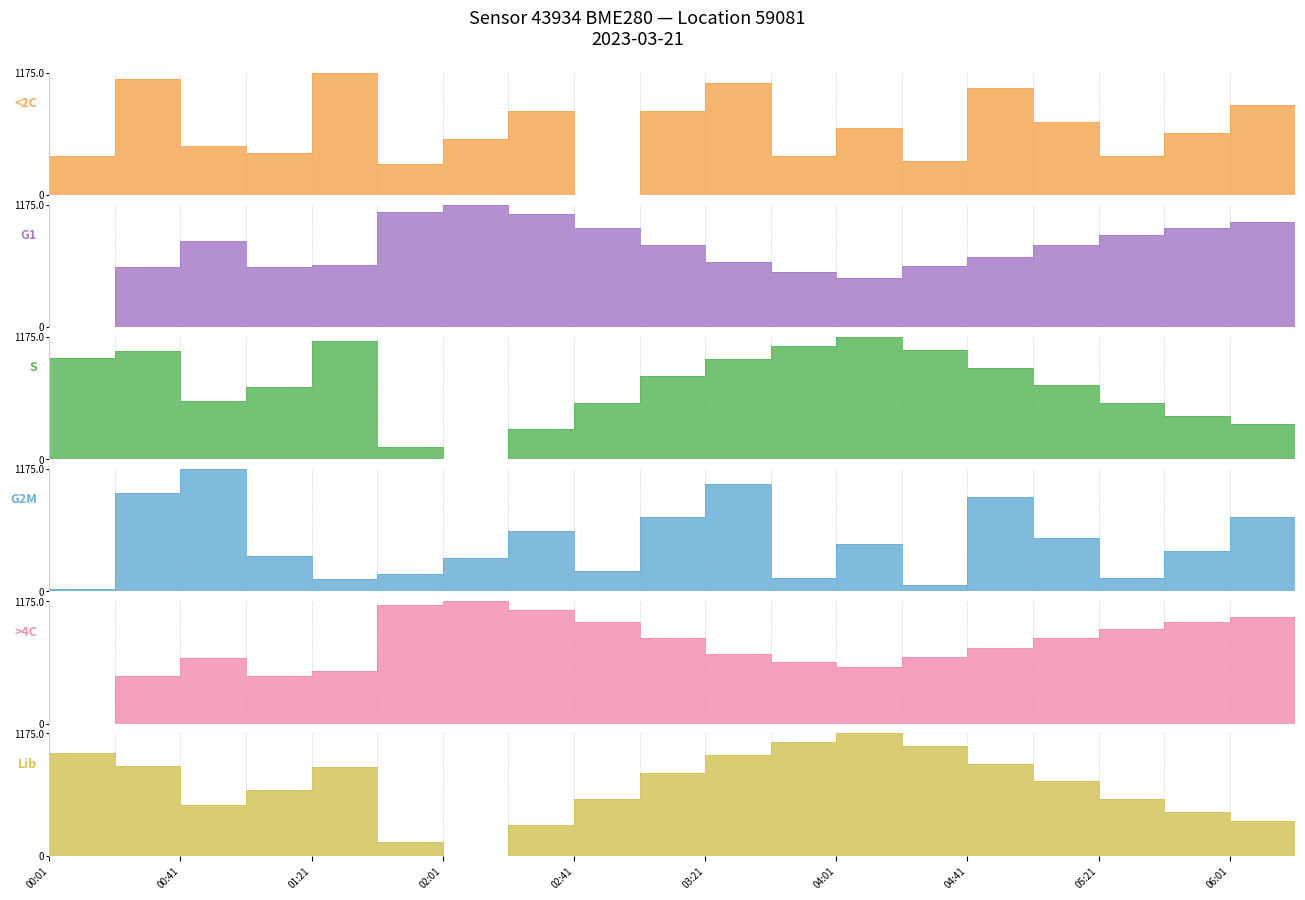

True or false: Lib has a value of 545.5 at 02:41.

True